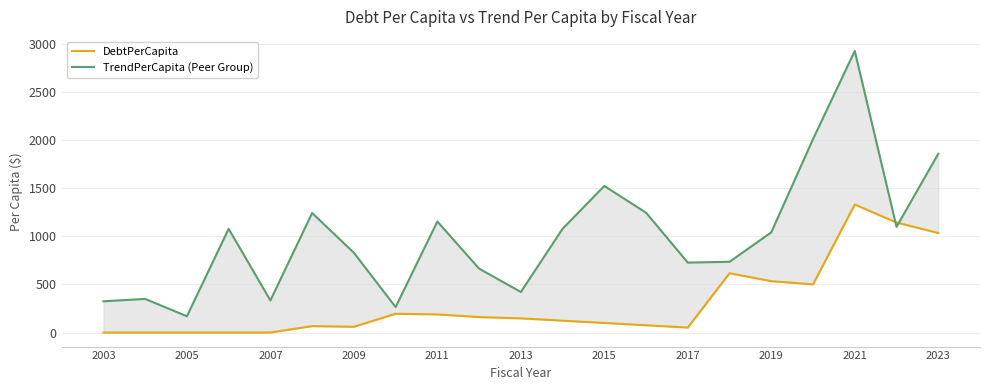

What is the difference between the maximum and minimum values in the DebtPerCapita series?

1332.9